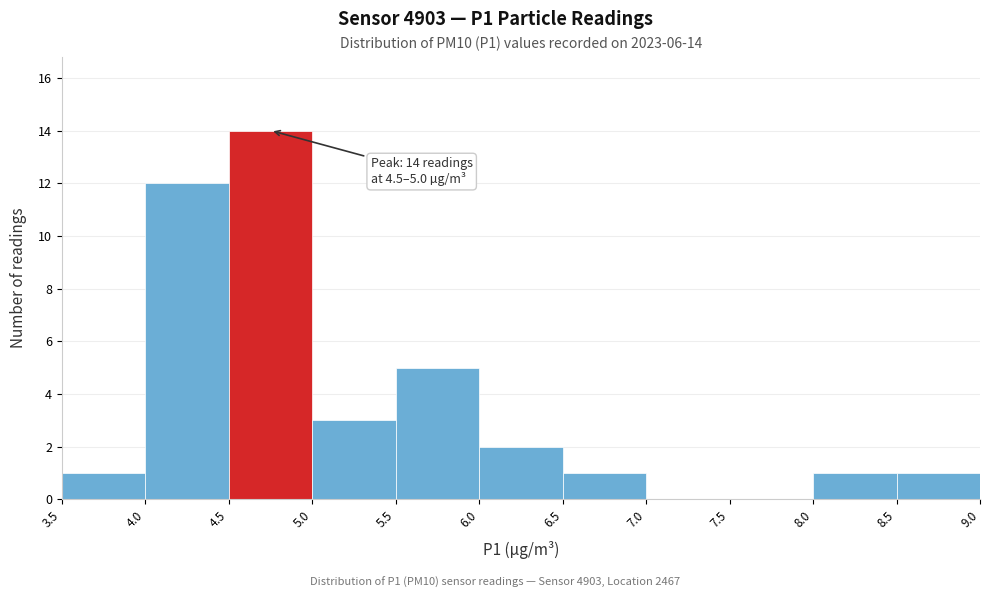

Over which range of the x-axis is the bar tallest?

4.5 to 5.0